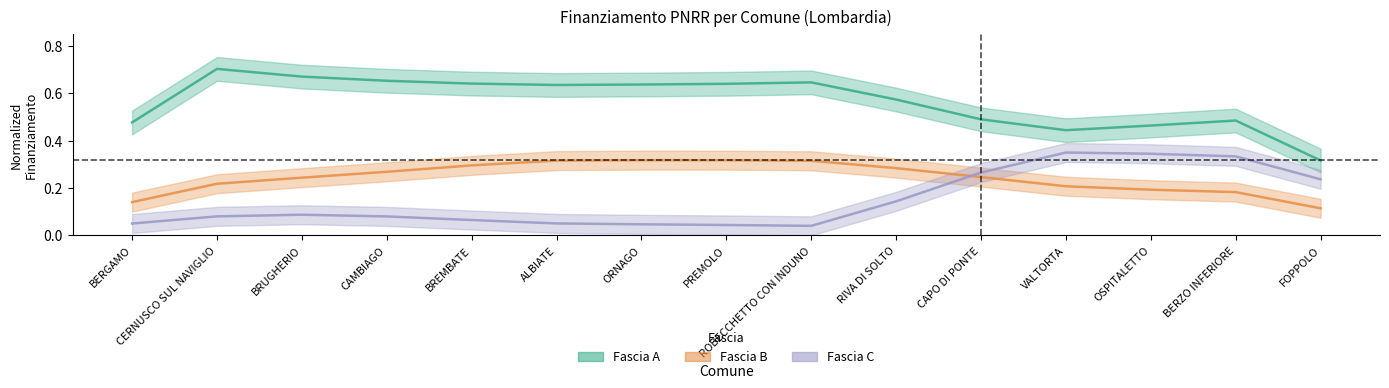

Reading left to right, list all the values displayed in this chart.

Fascia A: BERGAMO=0.5	CERNUSCO SUL NAVIGLIO=0.7	BRUGHERIO=0.7	CAMBIAGO=0.7	BREMBATE=0.6	ALBIATE=0.6	ORNAGO=0.6	PREMOLO=0.6	ROBECCHETTO CON INDUNO=0.6	RIVA DI SOLTO=0.6	CAPO DI PONTE=0.5	VALTORTA=0.4	OSPITALETTO=0.5	BERZO INFERIORE=0.5	FOPPOLO=0.3
Fascia B: BERGAMO=0.1	CERNUSCO SUL NAVIGLIO=0.2	BRUGHERIO=0.2	CAMBIAGO=0.3	BREMBATE=0.3	ALBIATE=0.3	ORNAGO=0.3	PREMOLO=0.3	ROBECCHETTO CON INDUNO=0.3	RIVA DI SOLTO=0.3	CAPO DI PONTE=0.2	VALTORTA=0.2	OSPITALETTO=0.2	BERZO INFERIORE=0.2	FOPPOLO=0.1
Fascia C: BERGAMO=0.1	CERNUSCO SUL NAVIGLIO=0.1	BRUGHERIO=0.1	CAMBIAGO=0.1	BREMBATE=0.1	ALBIATE=0.1	ORNAGO=0.0	PREMOLO=0.0	ROBECCHETTO CON INDUNO=0.0	RIVA DI SOLTO=0.1	CAPO DI PONTE=0.3	VALTORTA=0.3	OSPITALETTO=0.3	BERZO INFERIORE=0.3	FOPPOLO=0.2